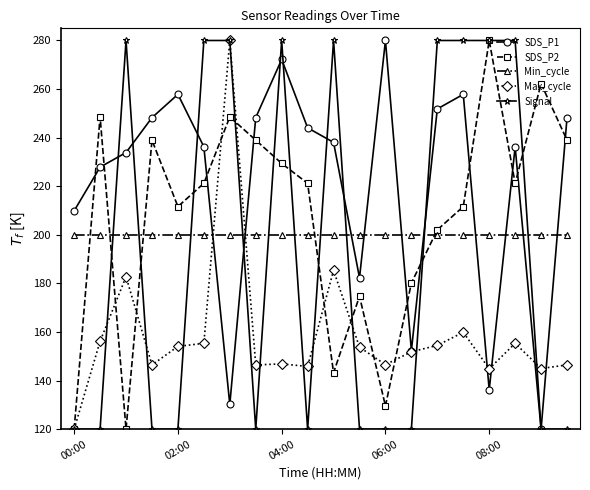

What is the average value of the SDS_P2 series?

207.1